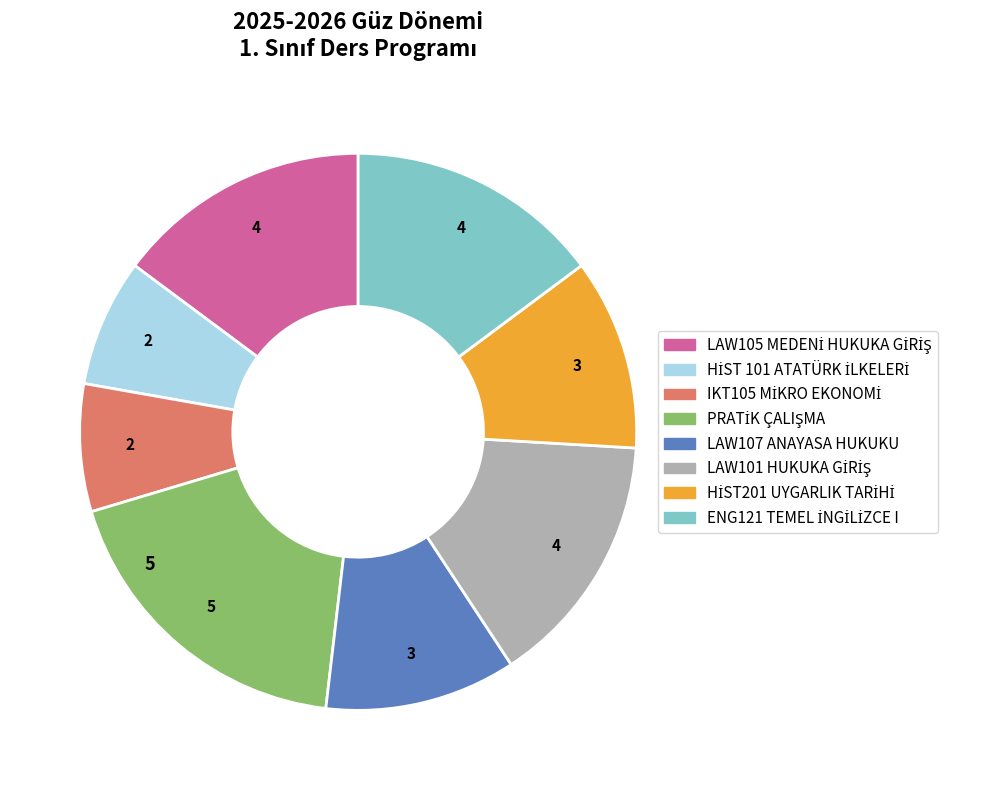

How many slices are in this pie chart?

8